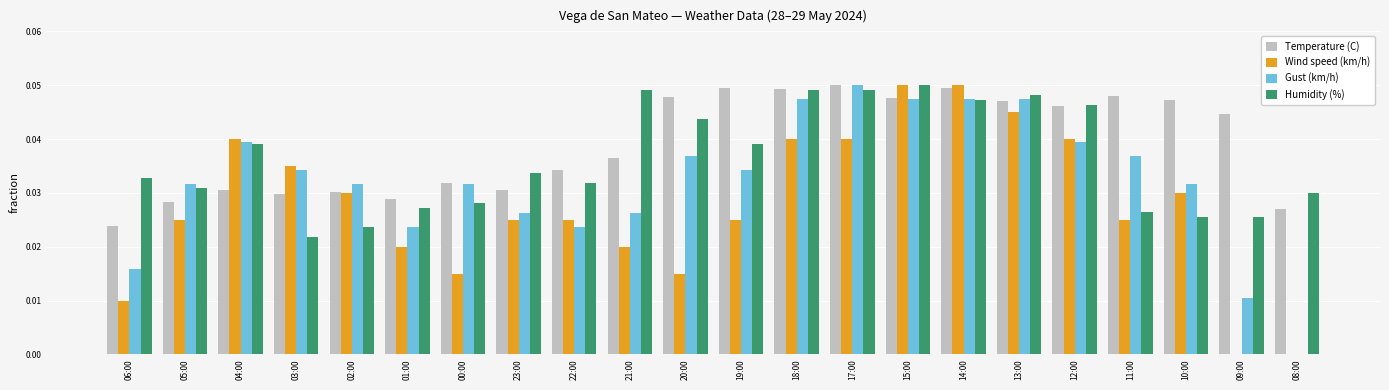

What is the sum of all Gust (km/h) values?

0.7